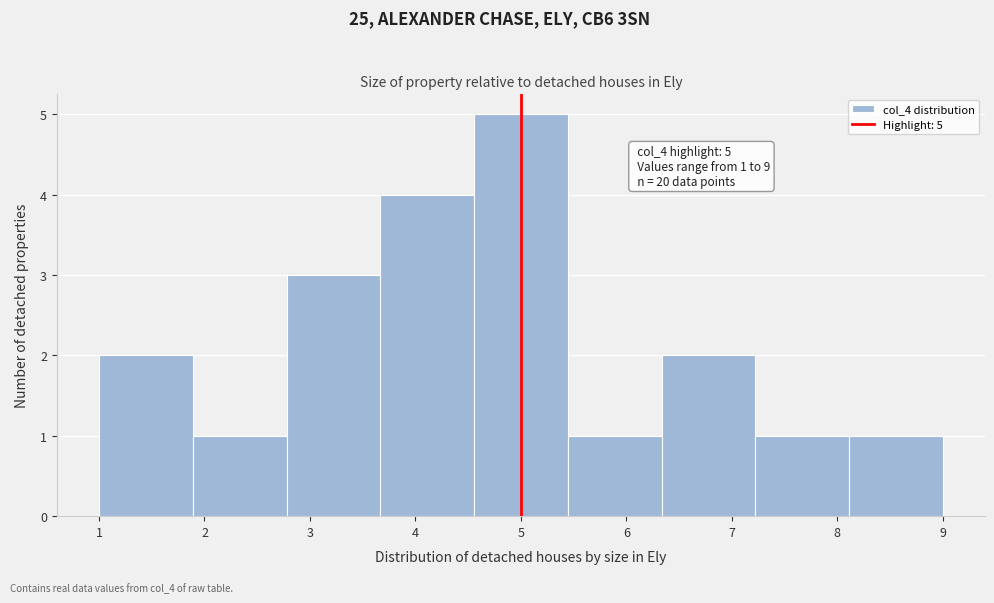

Which range on the x-axis has the tallest bar?

4.6 to 5.4